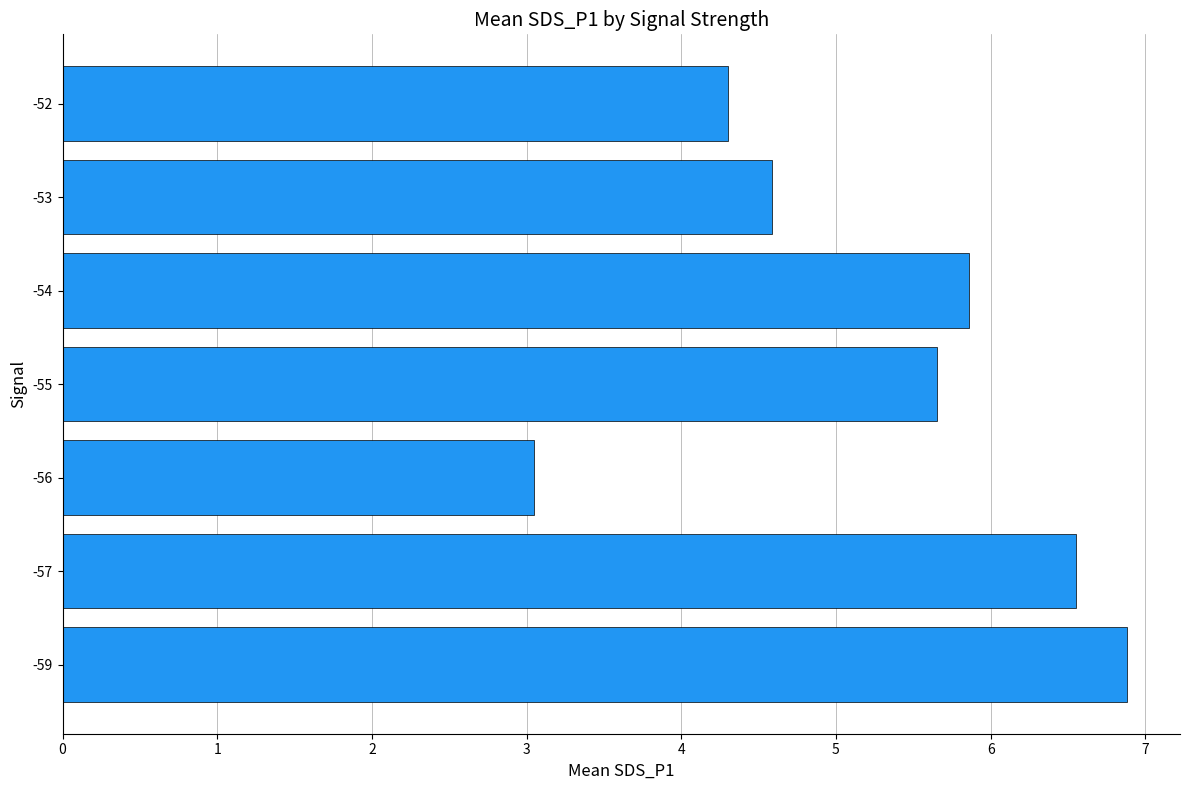

What is the difference between the second highest and minimum values?

3.5